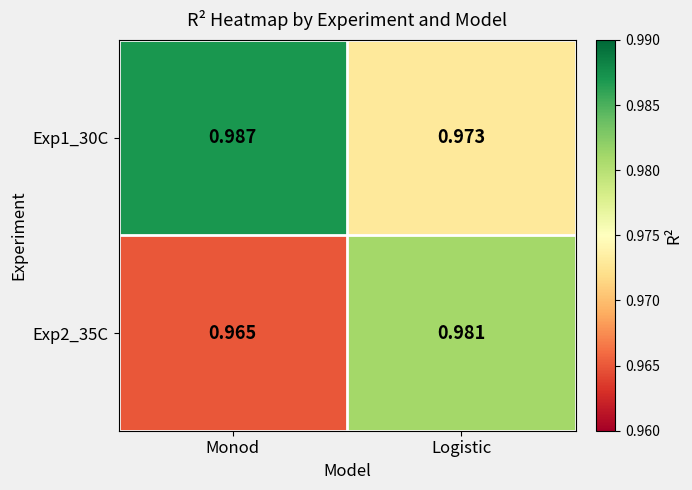

At which label is Exp2_35C closest to 0?

Monod